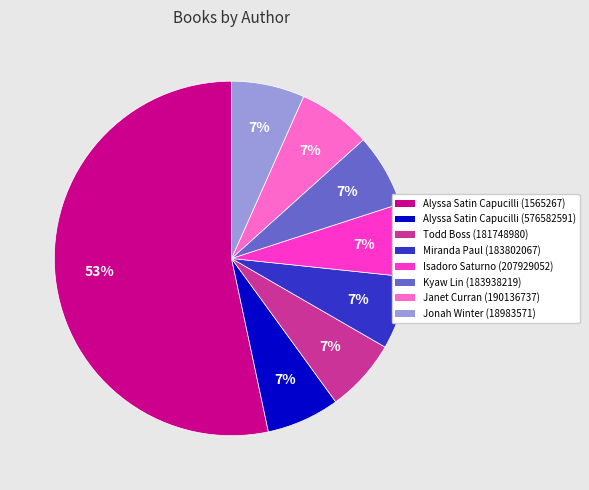

Which slice is the largest?

Alyssa Satin Capucilli (1565267)